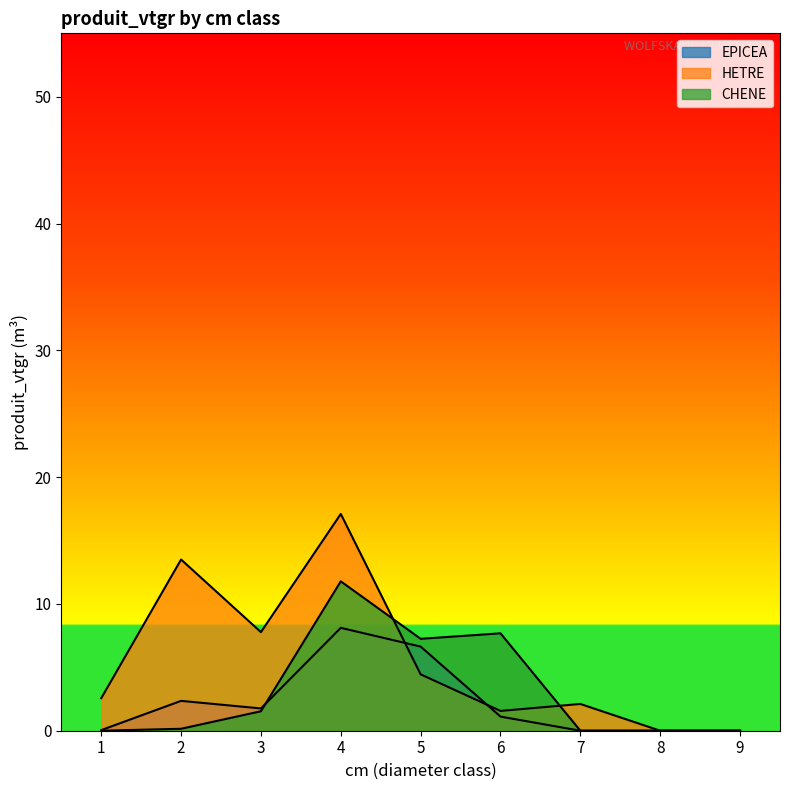

Rank the series at 4 from highest to lowest value.

HETRE, CHENE, EPICEA